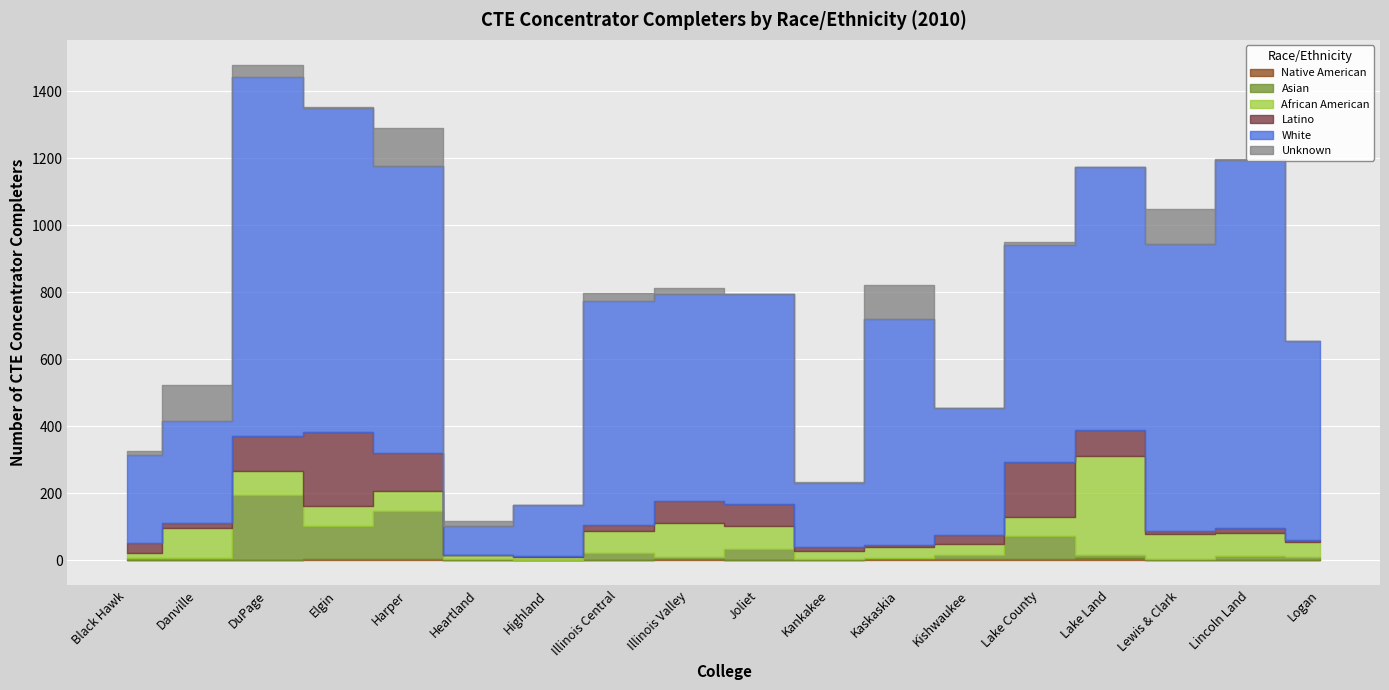

Which label corresponds to the smallest value in the chart?

Heartland